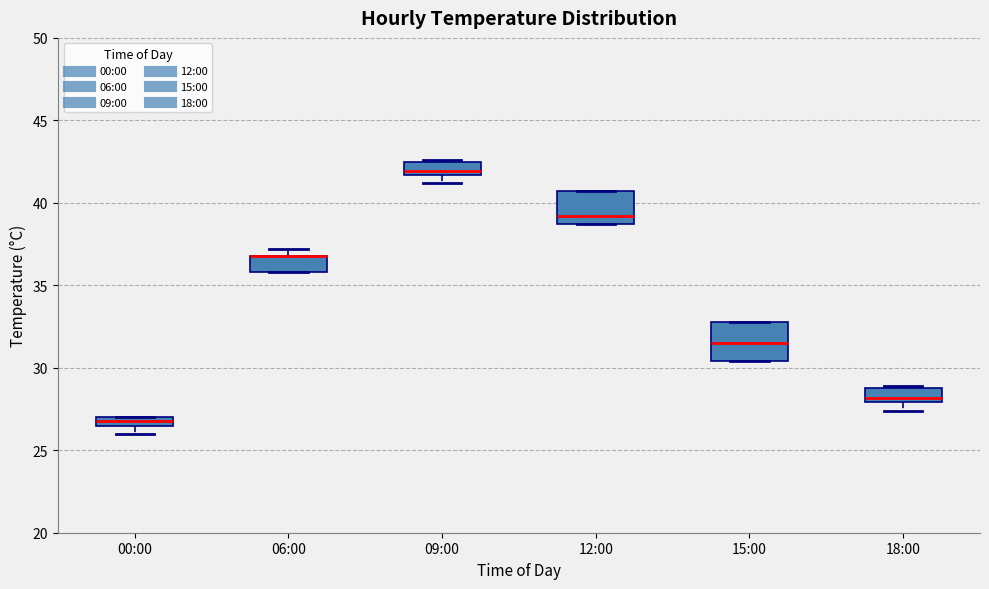

Where is the upper edge of the box for 15:00 on the y-axis? The values are not printed on the chart, so give them approximately, as read against the axis.

33.0